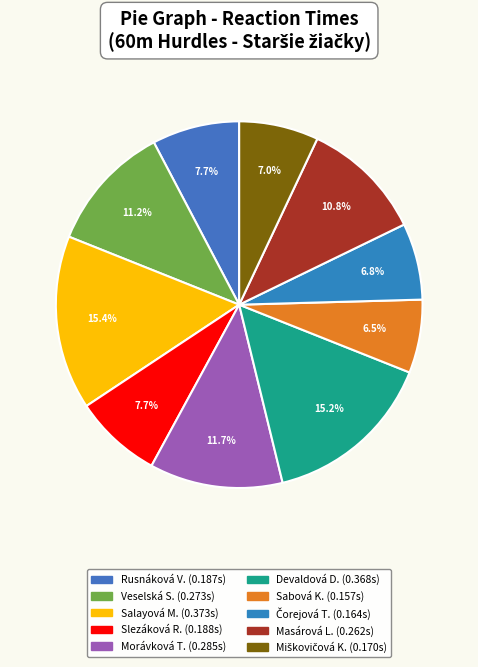

Count the number of slices in the pie.

10